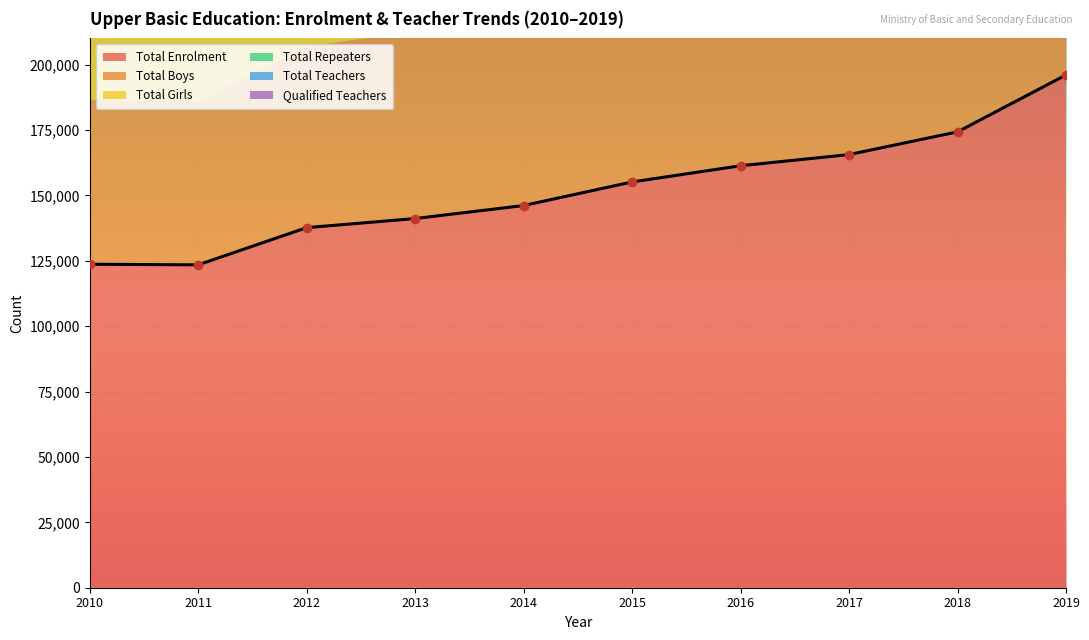

Rank the series by their maximum value, from lowest to highest.

Qualified Teachers, Total Teachers, Total Repeaters, Total Boys, Total Girls, Total Enrolment